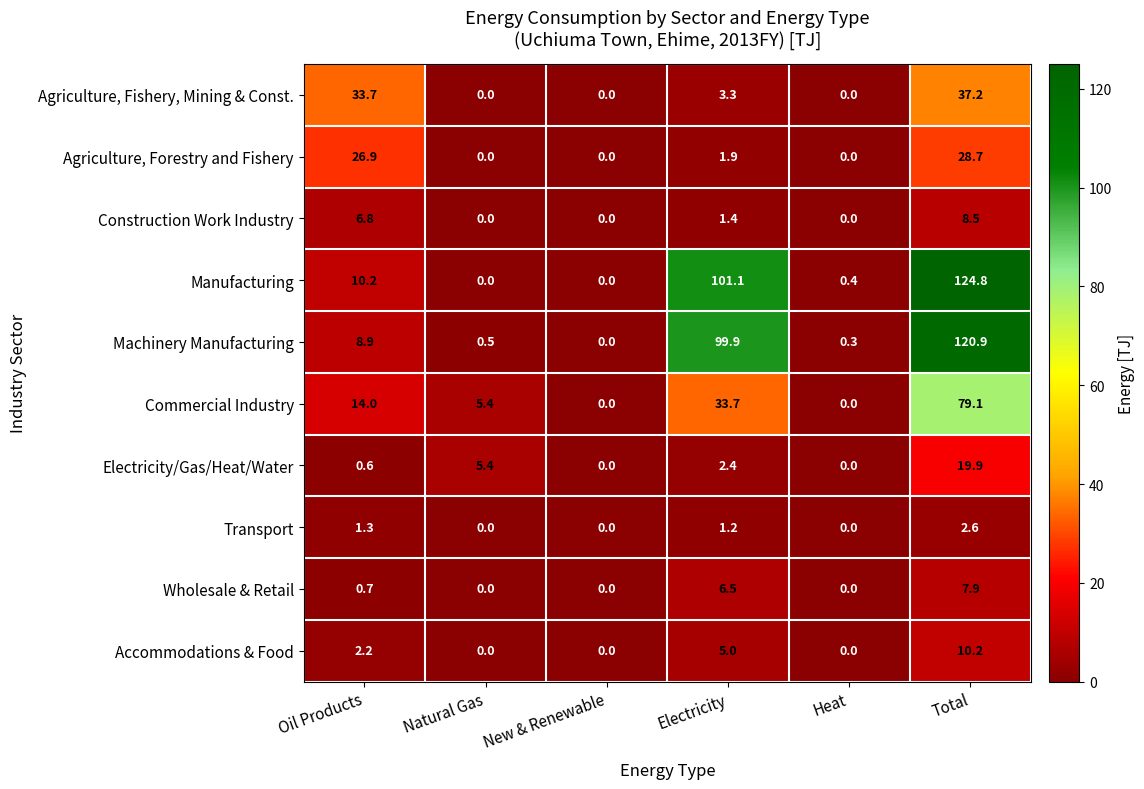

What is the difference between the maximum and minimum values in the Machinery Manufacturing series?

120.9